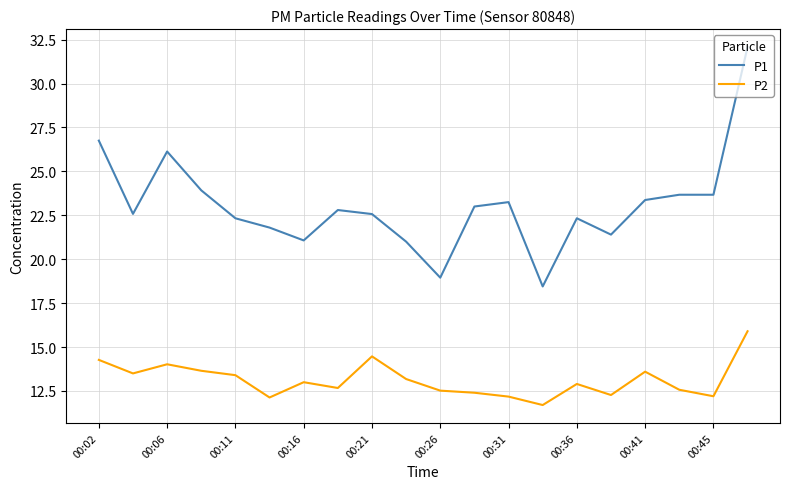

True or false: P1 and P2 cross at least once.

False